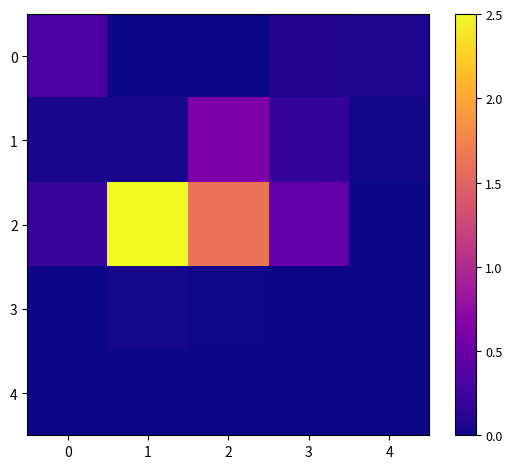

Which category has the highest value across all series?

1